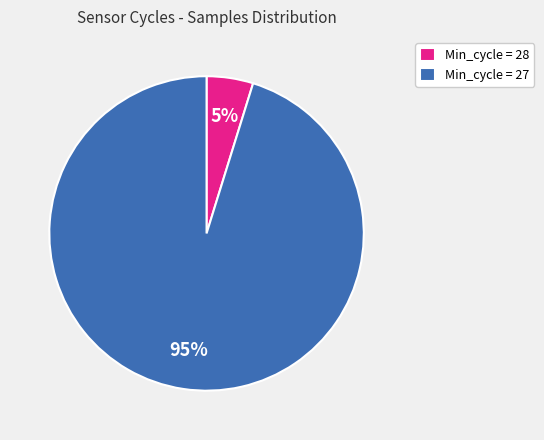

To the nearest percent, what percentage of the pie is Min_cycle = 28?

5%